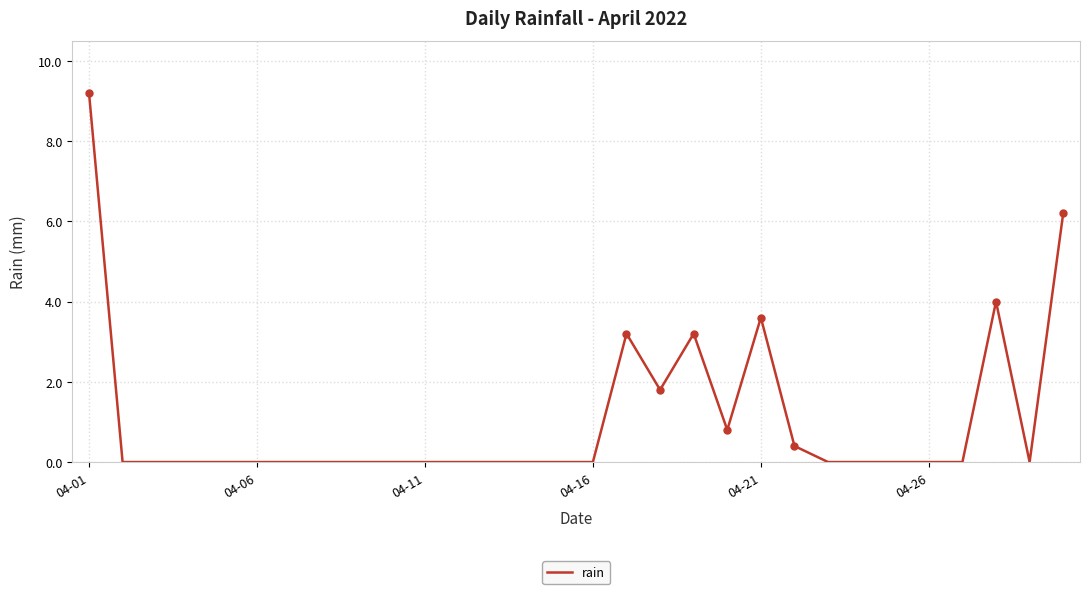

True or false: the data shows -5.1 at 23.

False